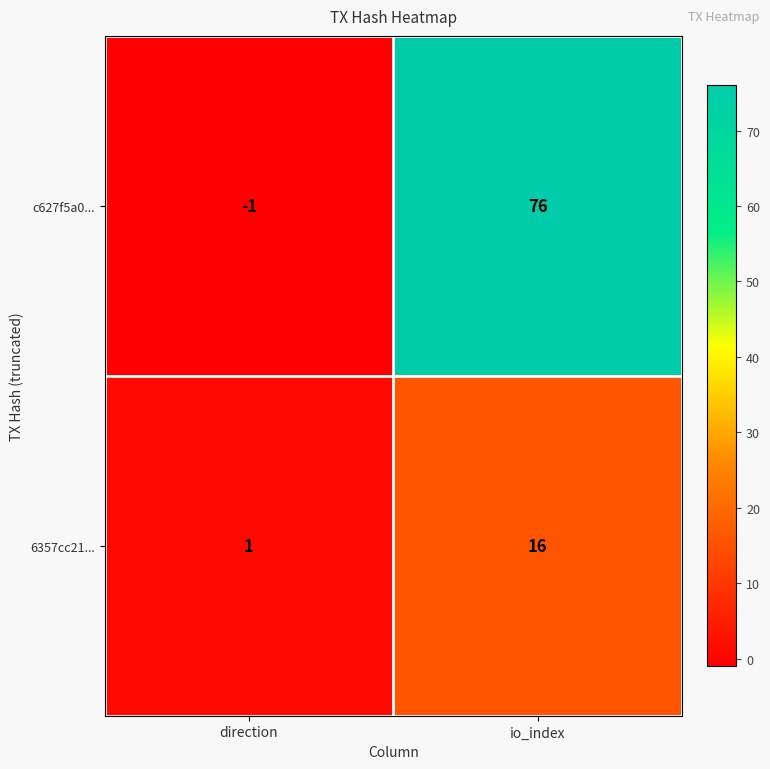

What is the sum of all 6357cc21... values?

17